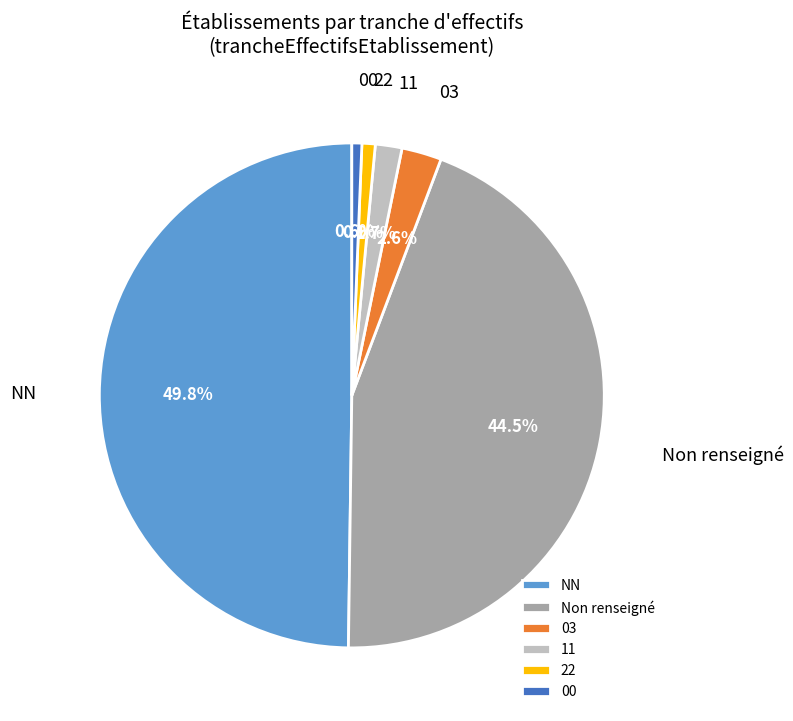

Which has a higher value, NN or 22?

NN